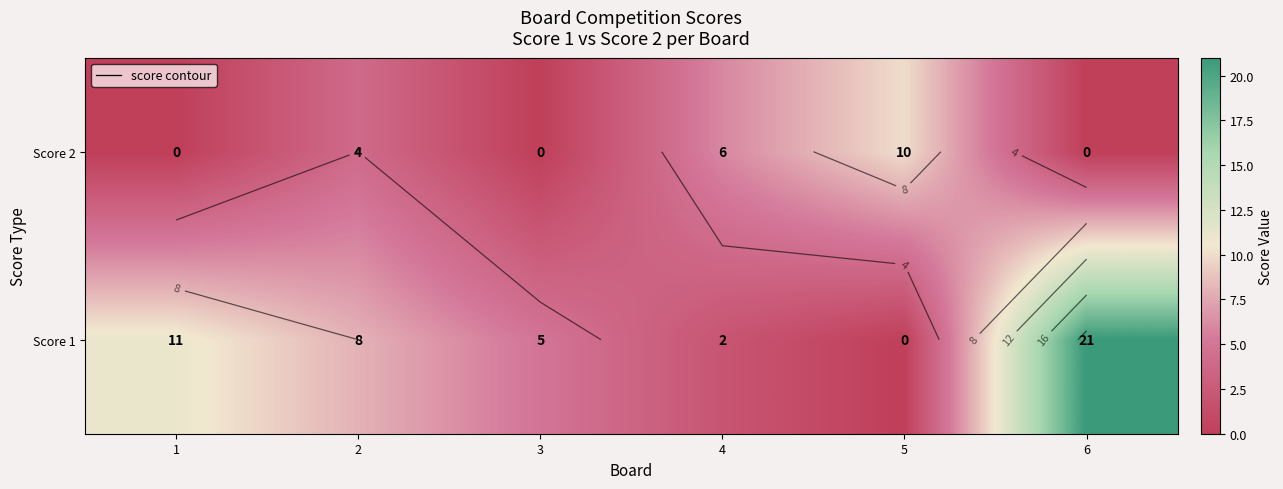

Between 5 and 3, which is larger?

3